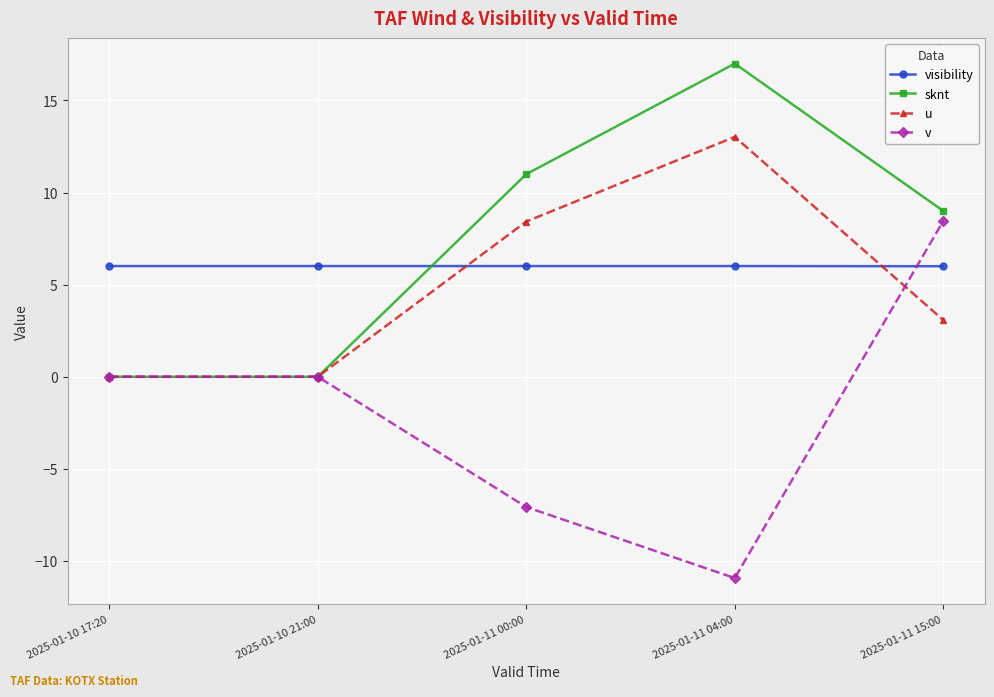

What is the sum of the u values at 2025-01-11 00:00 and 2025-01-10 17:20?

8.4